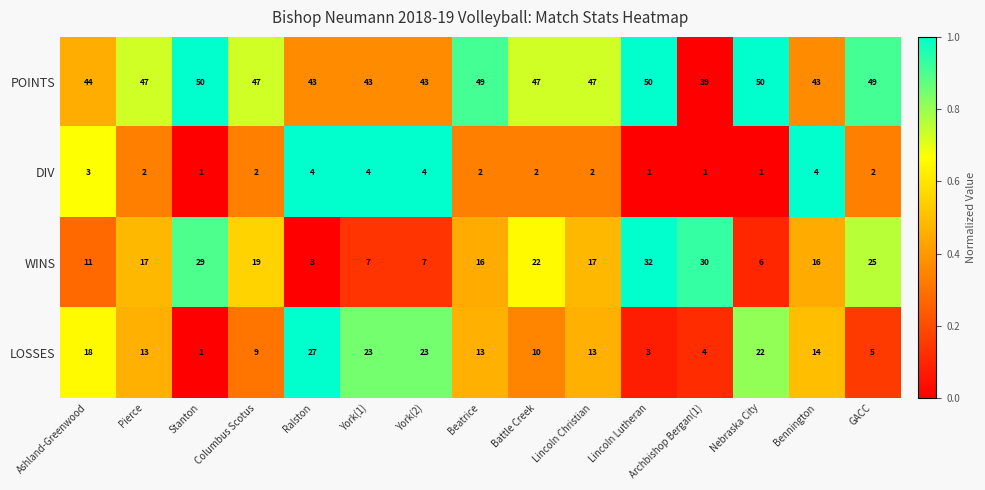

True or false: LOSSES has a value of 22 at Nebraska City.

True